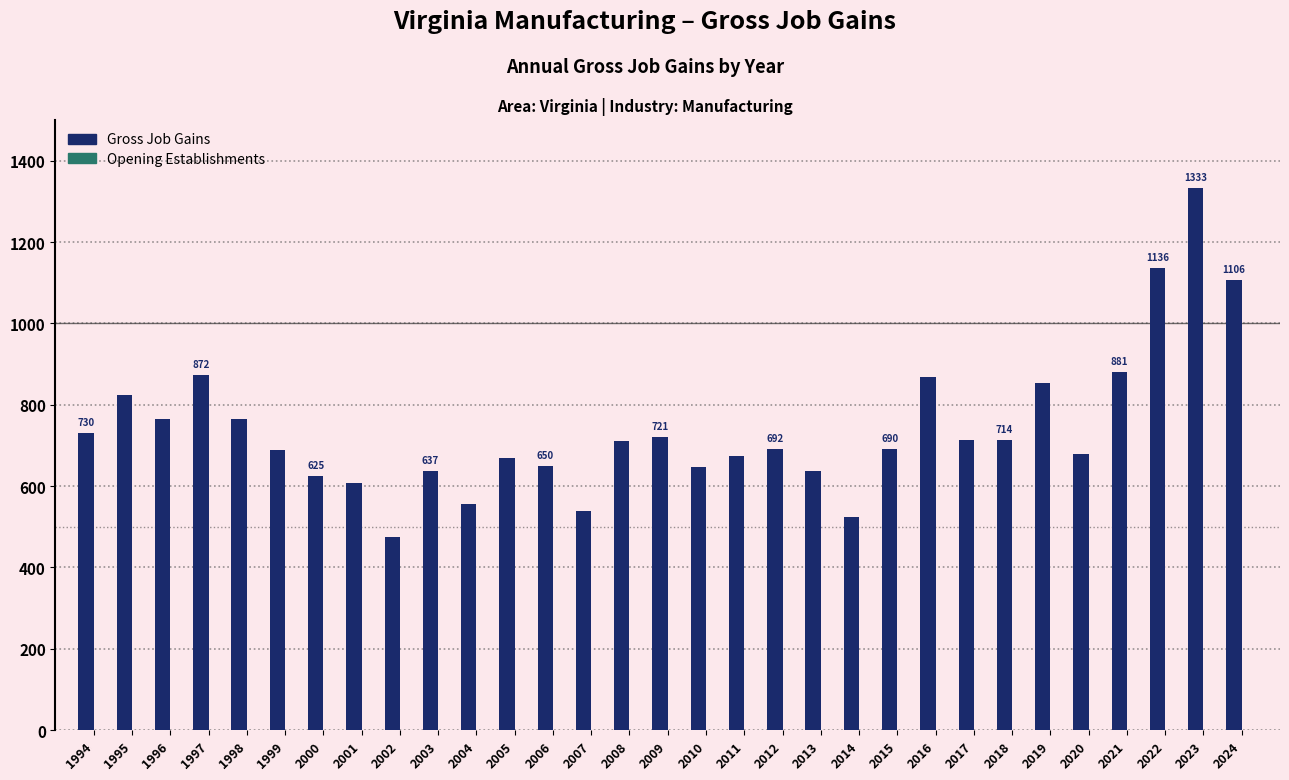

The chart shows a value of 648 at 2010. True or false?

True